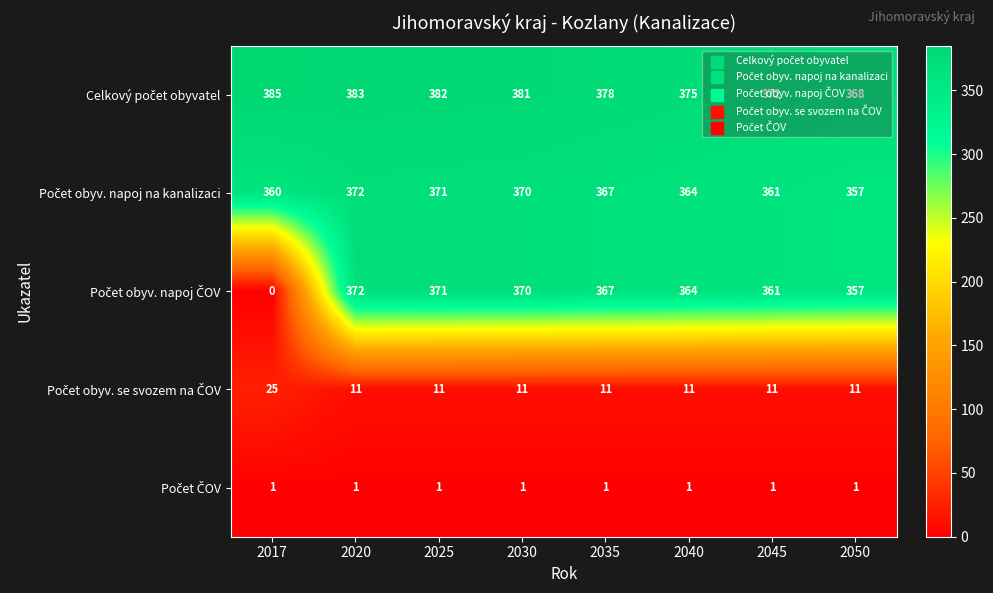

What is the difference between the highest and lowest values at 2040?

374